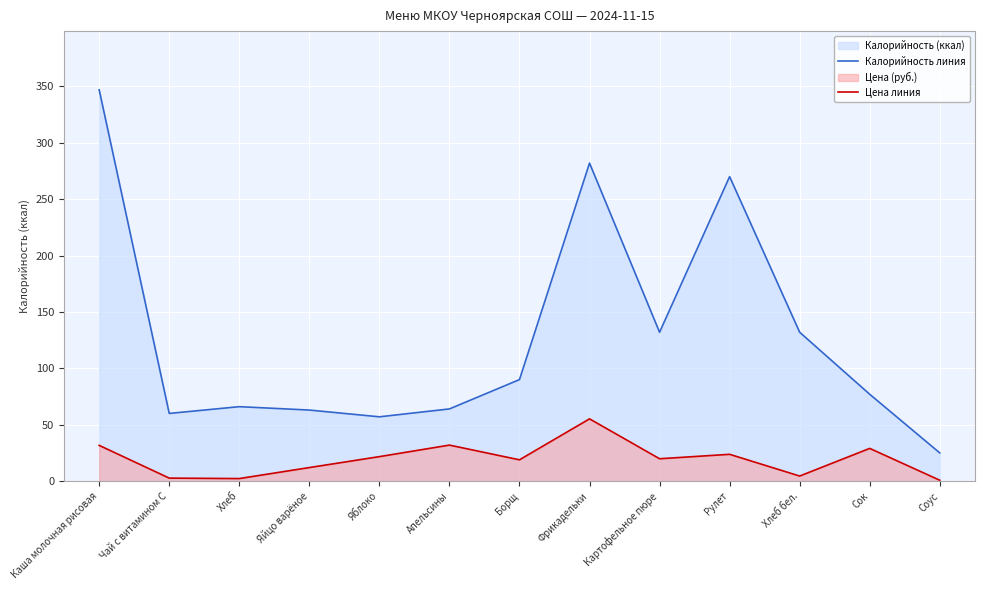

True or false: Цена and Калорийность cross at least once.

False